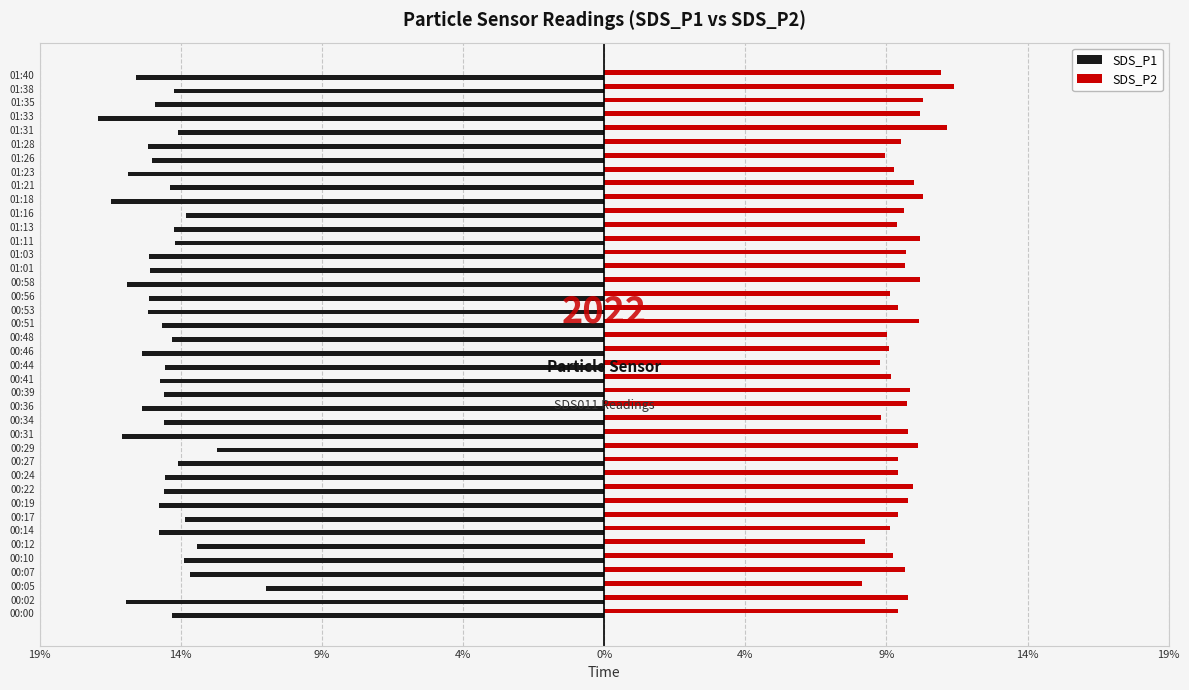

At how many categories does at least one series exceed -7?

40